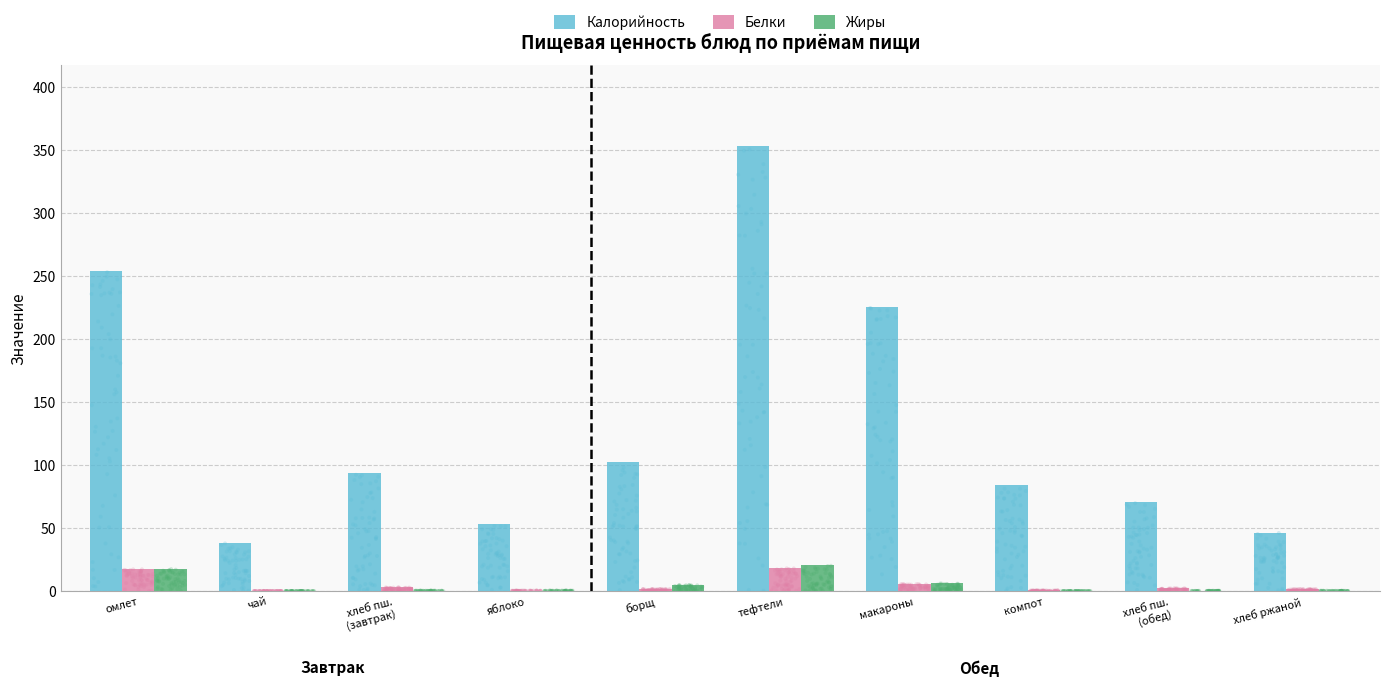

Which series has the largest total across all categories?

Калорийность